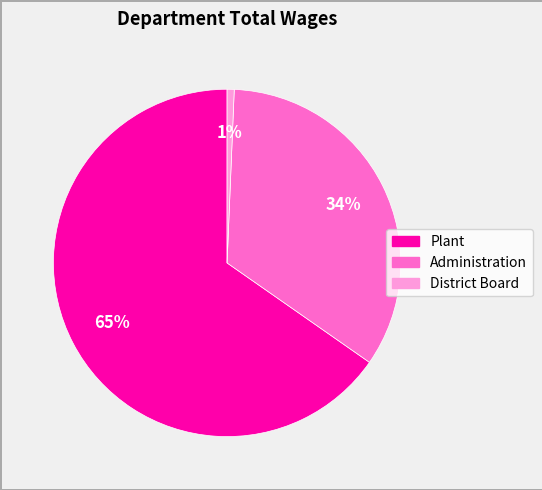

How many segments does this pie chart have?

3